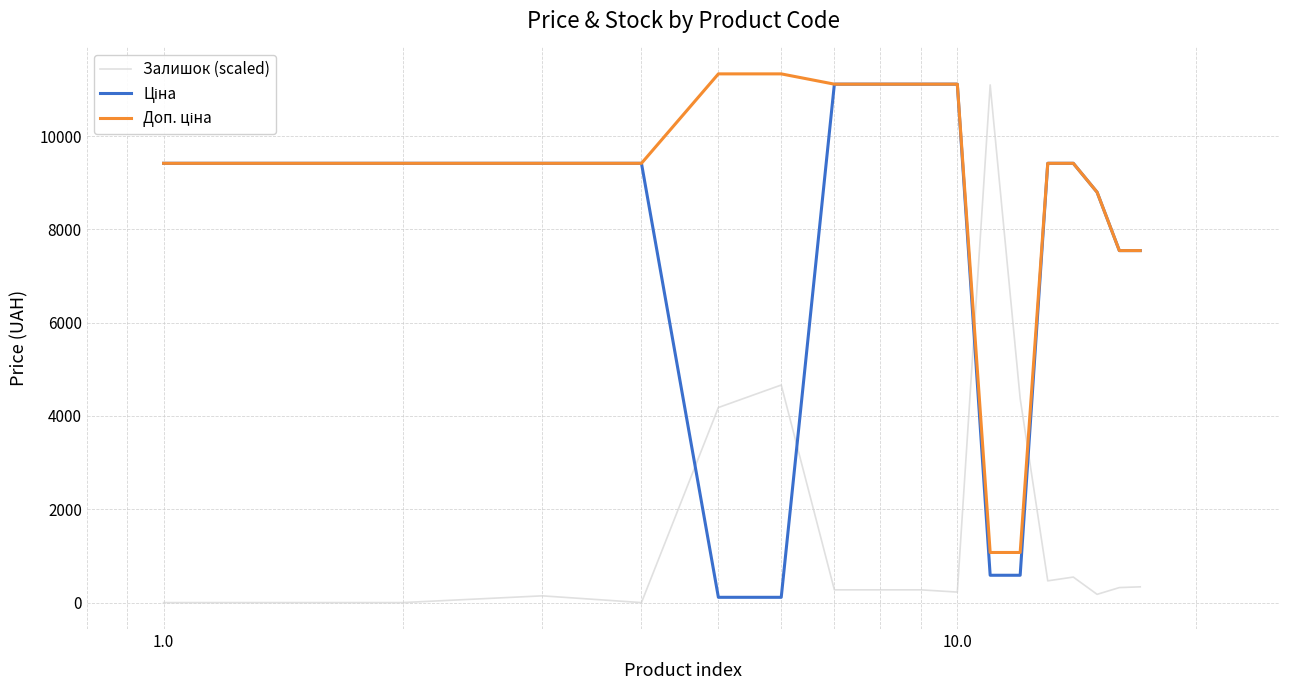

Is this an area chart (filled region under the line)?

No